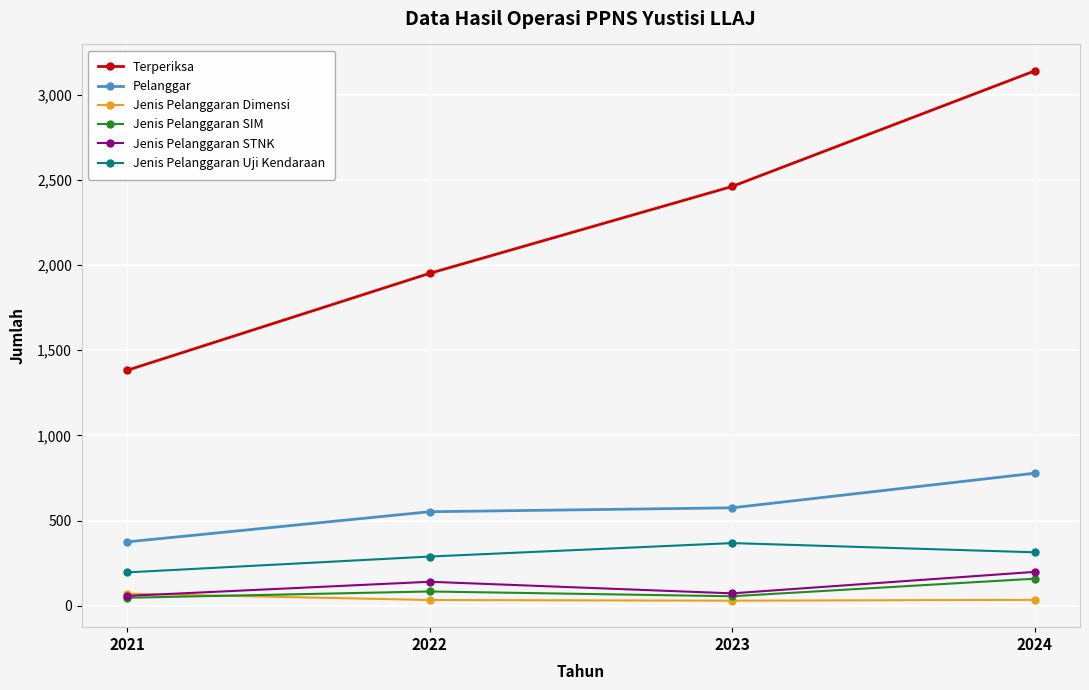

What is the value of the Jenis Pelanggaran SIM point at the 4th from the left?

159